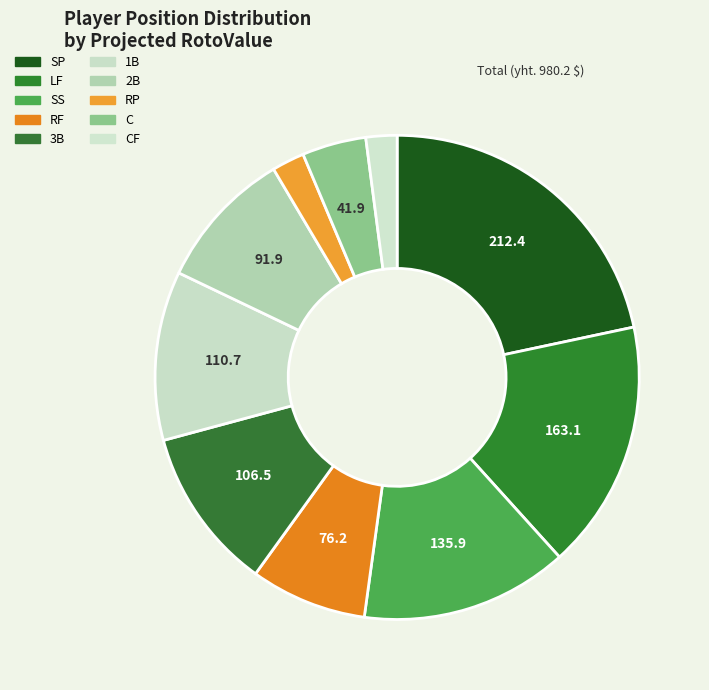

How many segments does this pie chart have?

10